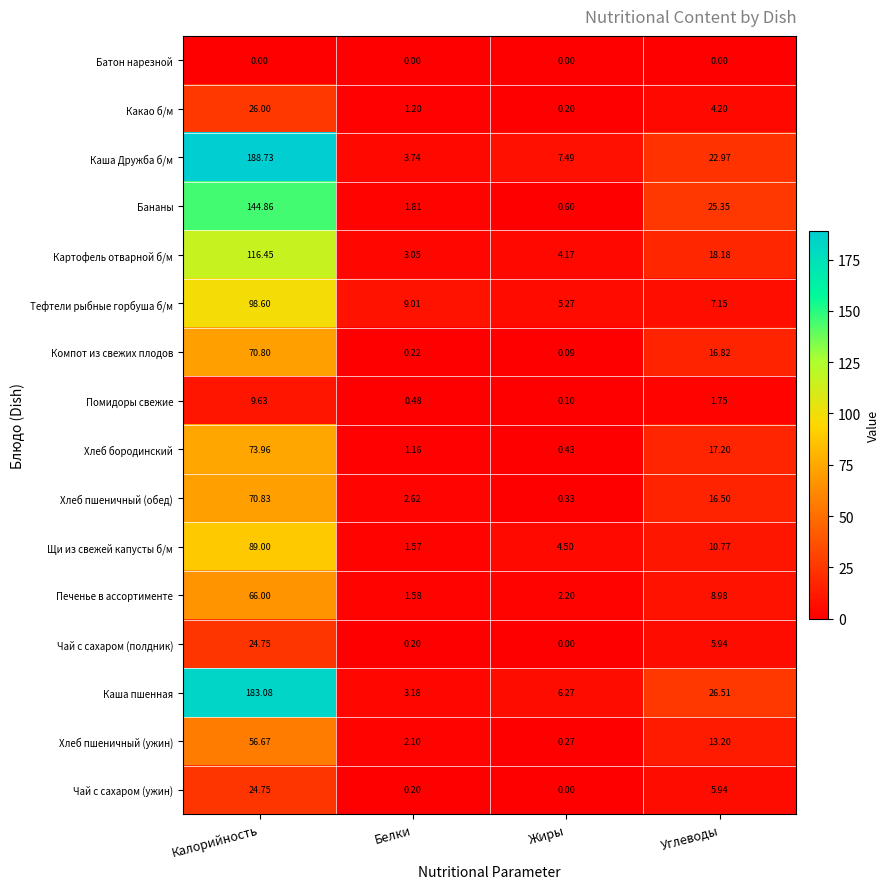

Which series changed the most between Калорийность and Жиры?

Каша Дружба б/м